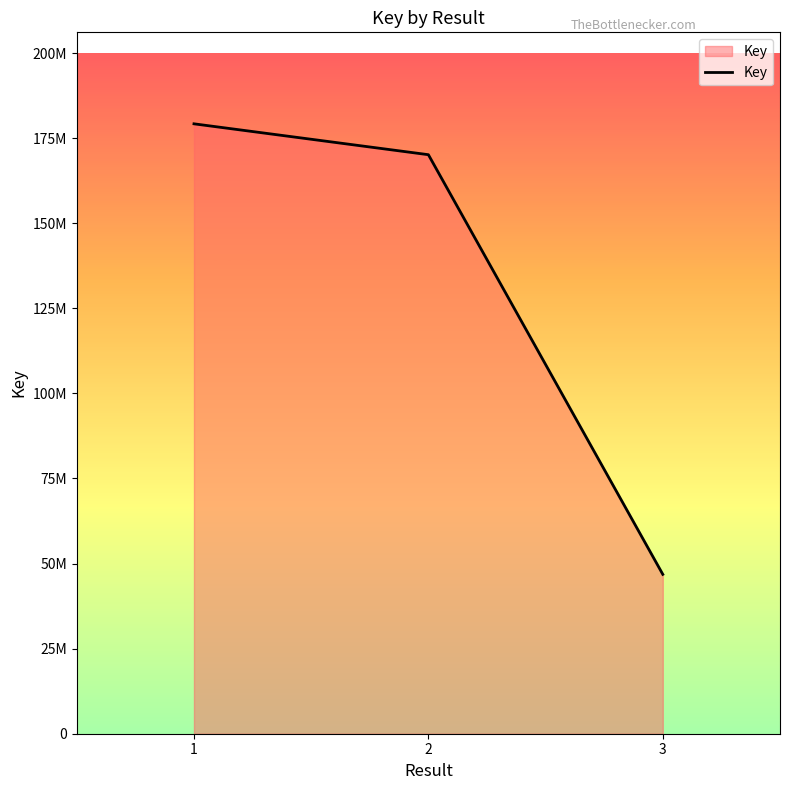

At which label is the value closest to 113009548?

2